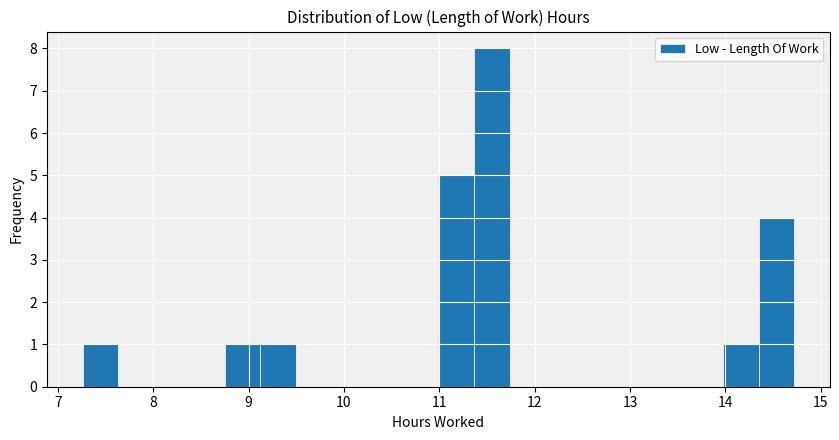

Read against the x-axis, roughly where is the centre of the tallest bar?

11.5